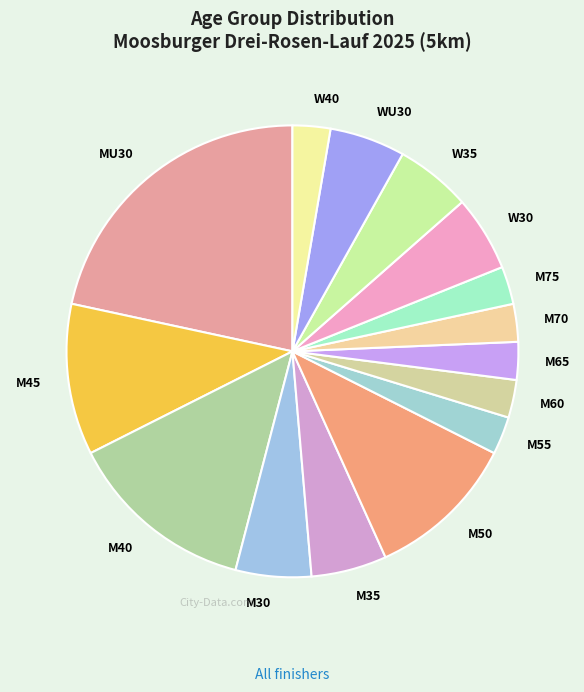

How many segments does this pie chart have?

15